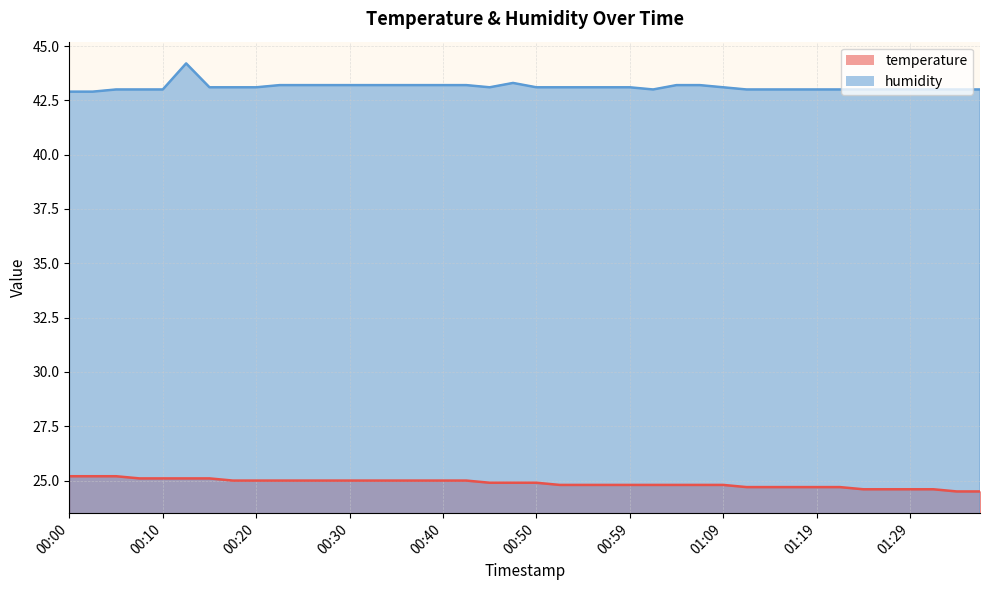

Reading right to left, list all the values displayed in this chart.

temperature: 01:39=24.5	01:37=24.5	01:34=24.6	01:29=24.6	01:27=24.6	01:24=24.6	01:22=24.7	01:19=24.7	01:17=24.7	01:15=24.7	01:12=24.7	01:09=24.8	01:07=24.8	01:04=24.8	01:02=24.8	00:59=24.8	00:57=24.8	00:54=24.8	00:52=24.8	00:50=24.9	00:47=24.9	00:45=24.9	00:42=25.0	00:40=25.0	00:37=25.0	00:35=25.0	00:32=25.0	00:30=25.0	00:27=25.0	00:25=25.0	00:22=25.0	00:20=25.0	00:17=25.0	00:15=25.1	00:13=25.1	00:10=25.1	00:08=25.1	00:05=25.2	00:03=25.2	00:00=25.2
humidity: 01:39=43.0	01:37=43.0	01:34=43.0	01:29=43.0	01:27=43.0	01:24=43.0	01:22=43.0	01:19=43.0	01:17=43.0	01:15=43.0	01:12=43.0	01:09=43.1	01:07=43.2	01:04=43.2	01:02=43.0	00:59=43.1	00:57=43.1	00:54=43.1	00:52=43.1	00:50=43.1	00:47=43.3	00:45=43.1	00:42=43.2	00:40=43.2	00:37=43.2	00:35=43.2	00:32=43.2	00:30=43.2	00:27=43.2	00:25=43.2	00:22=43.2	00:20=43.1	00:17=43.1	00:15=43.1	00:13=44.2	00:10=43.0	00:08=43.0	00:05=43.0	00:03=42.9	00:00=42.9